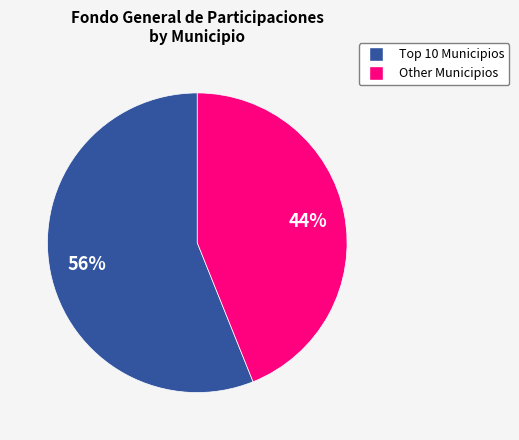

To the nearest percent, what is the average slice percentage?

50%